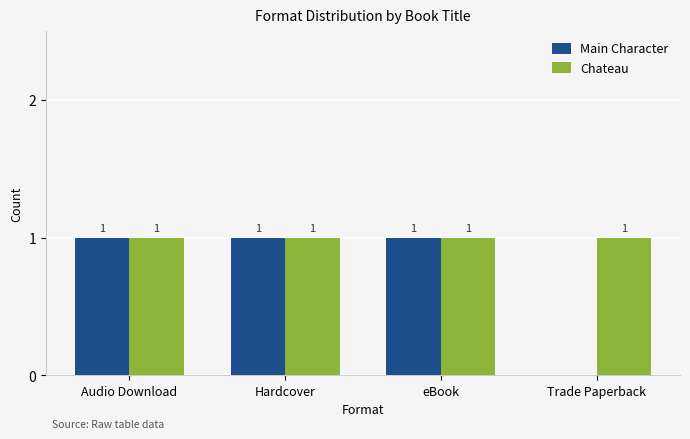

What is the maximum value for Main Character?

1